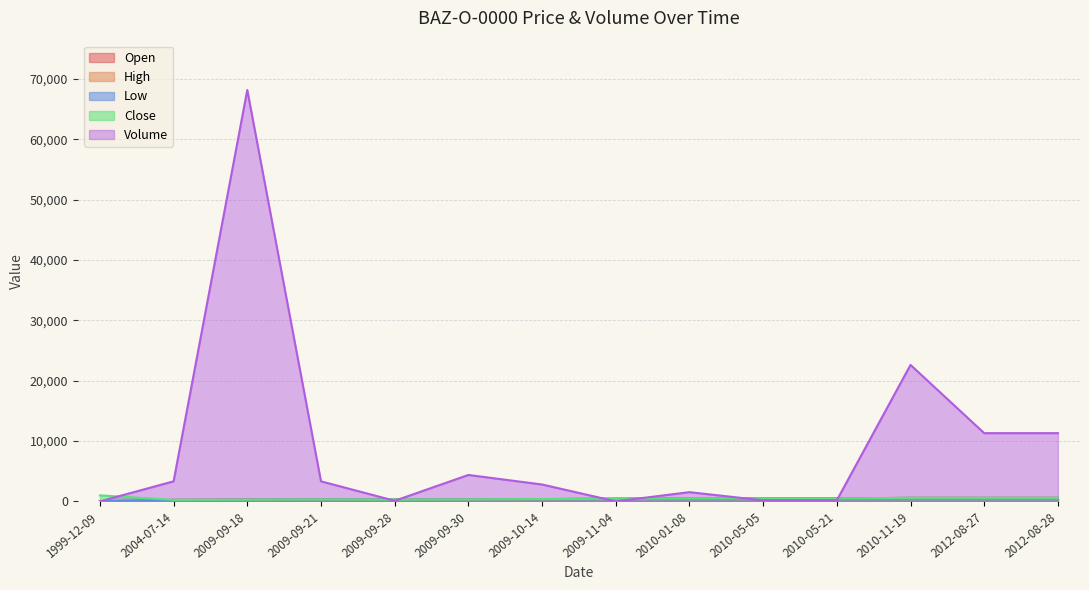

How many lines are shown in the chart?

5